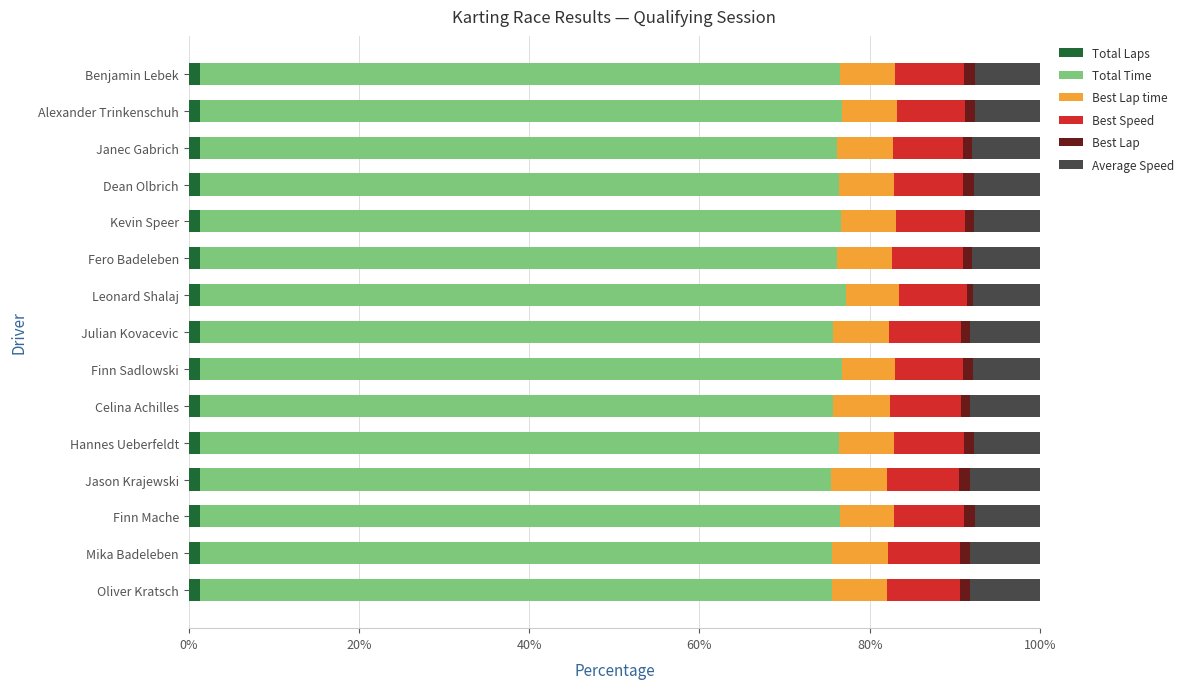

What are all the series names shown in the legend?

Total Laps, Total Time, Best Lap time, Best Speed, Best Lap, Average Speed